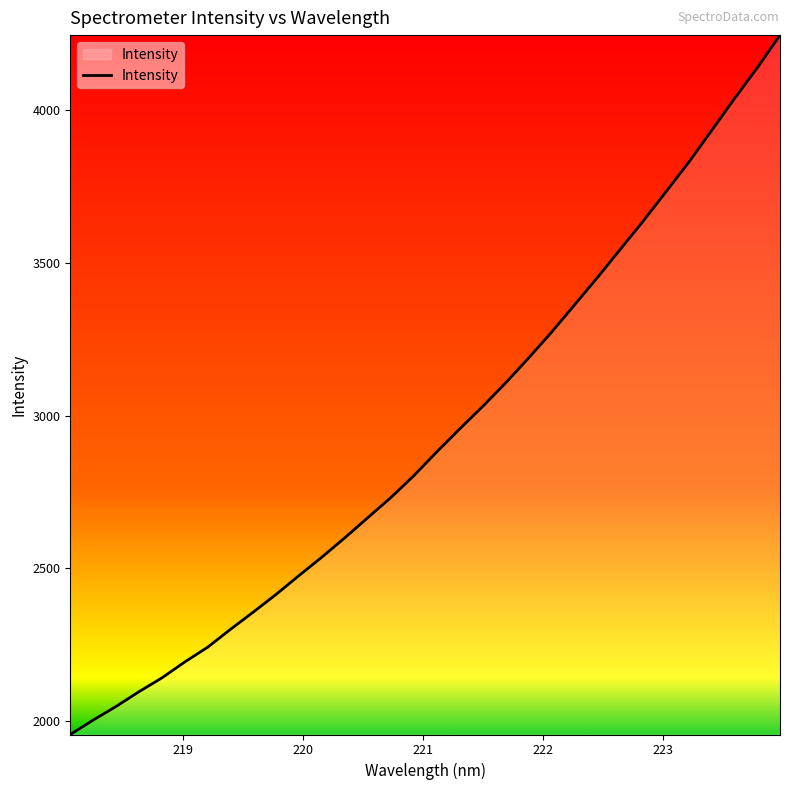

What is the greatest value displayed?

4245.7